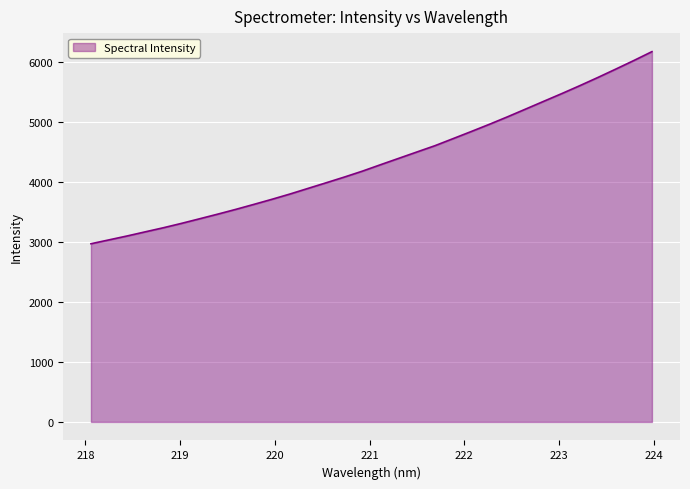

True or false: there are more than 2 points higher than both neighbors.

False